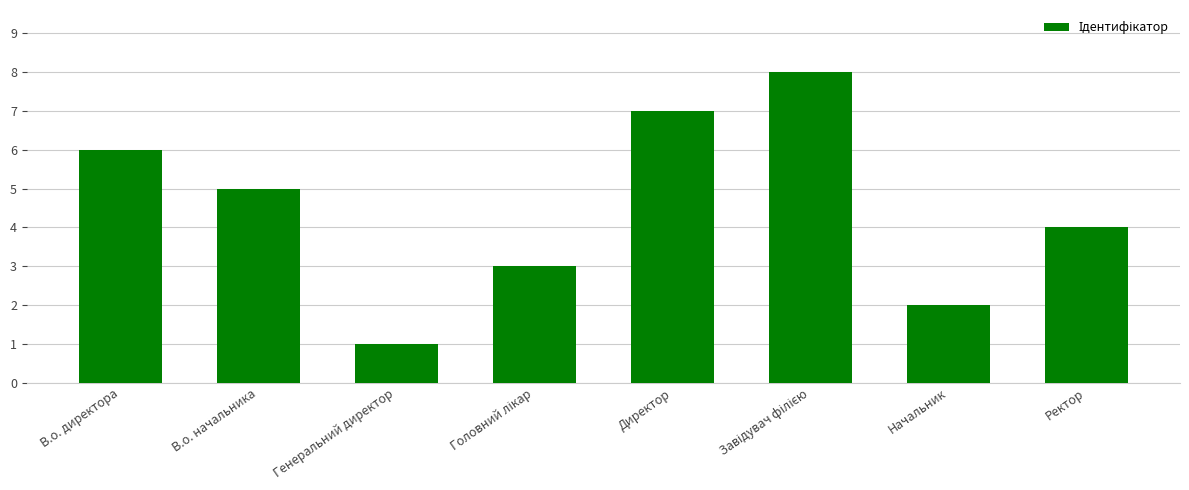

What is the ratio of the value at Ректор to the value at Директор?

0.6